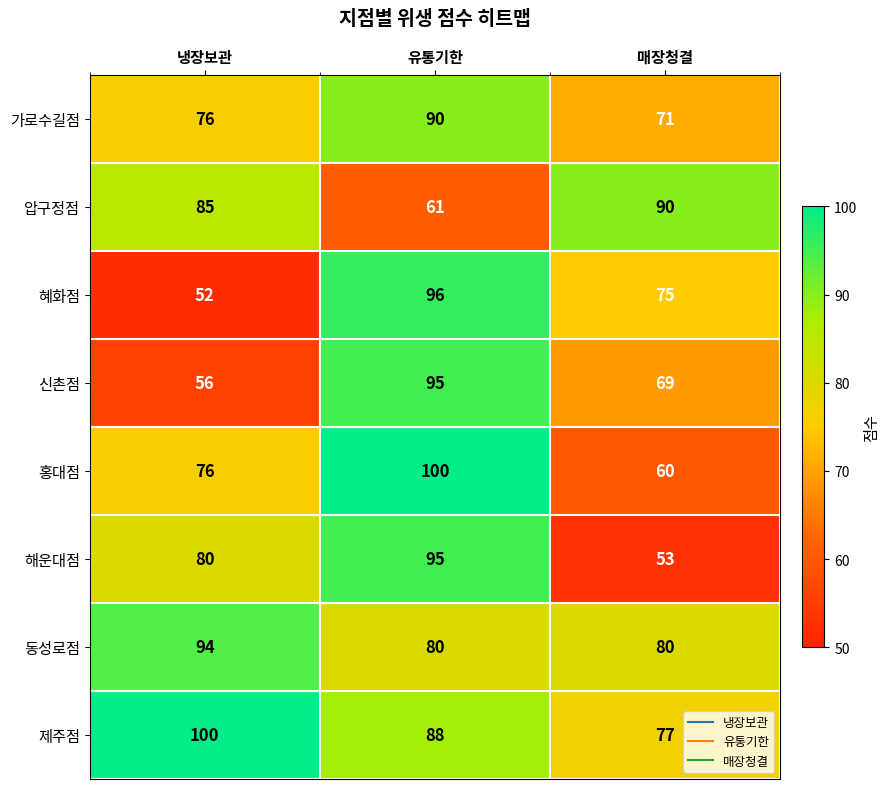

Is it true that 해운대점 equals 167 at 유통기한?

False